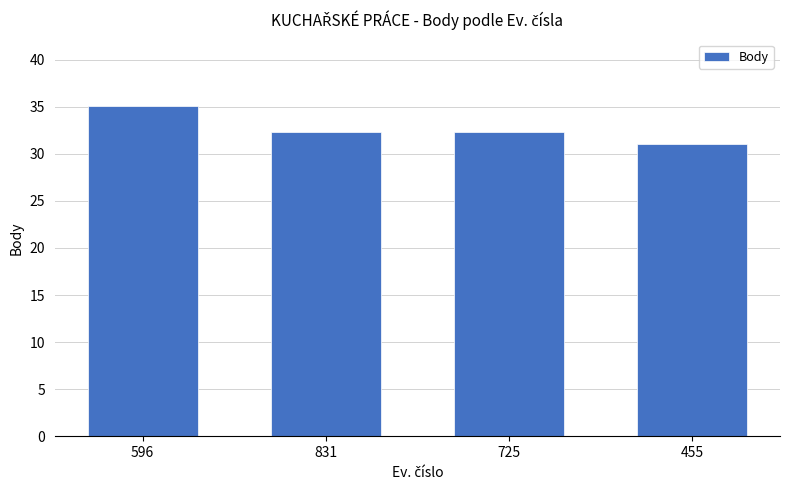

At which category does the chart reach its peak across all series?

596